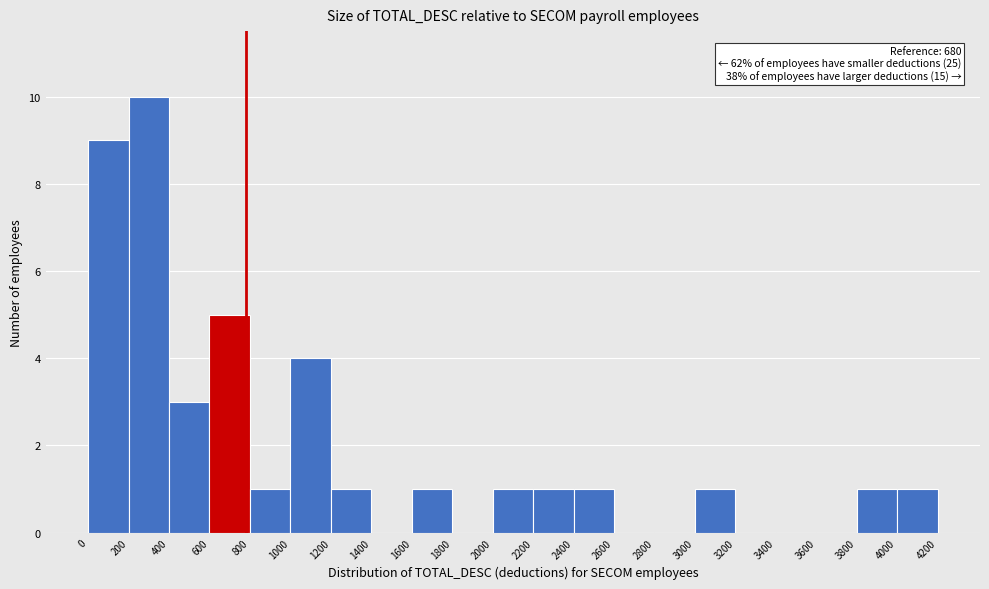

Which range on the x-axis has the tallest bar?

200 to 400